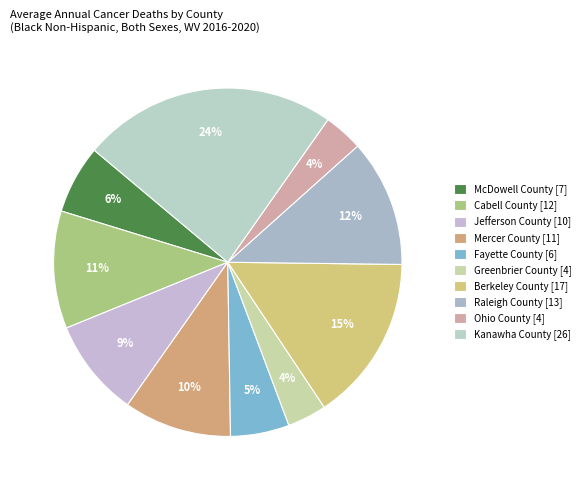

Is Greenbrier County the majority of the pie?

No